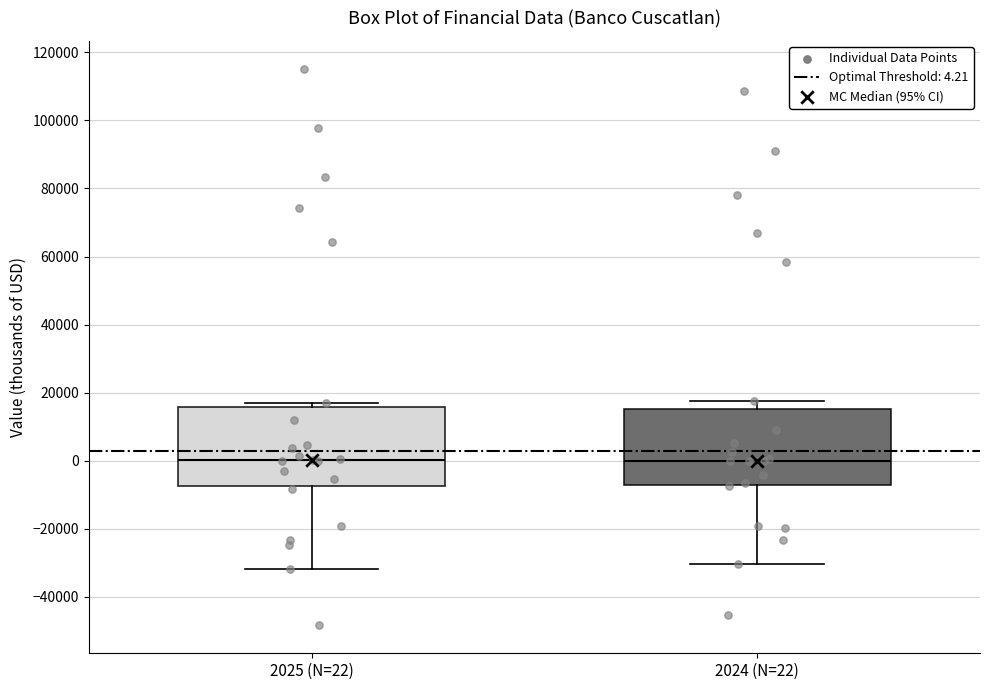

Reading left to right, read every box against the y-axis: the position of its median line, the range the box covers, and the ends of its whiskers. The values are not printed on the chart, so give them approximately, as read against the axis.

2025 (N=22): median 0, box -8000 to 16000, whiskers -32000 to 18000
2024 (N=22): median 0, box -8000 to 16000, whiskers -30000 to 18000